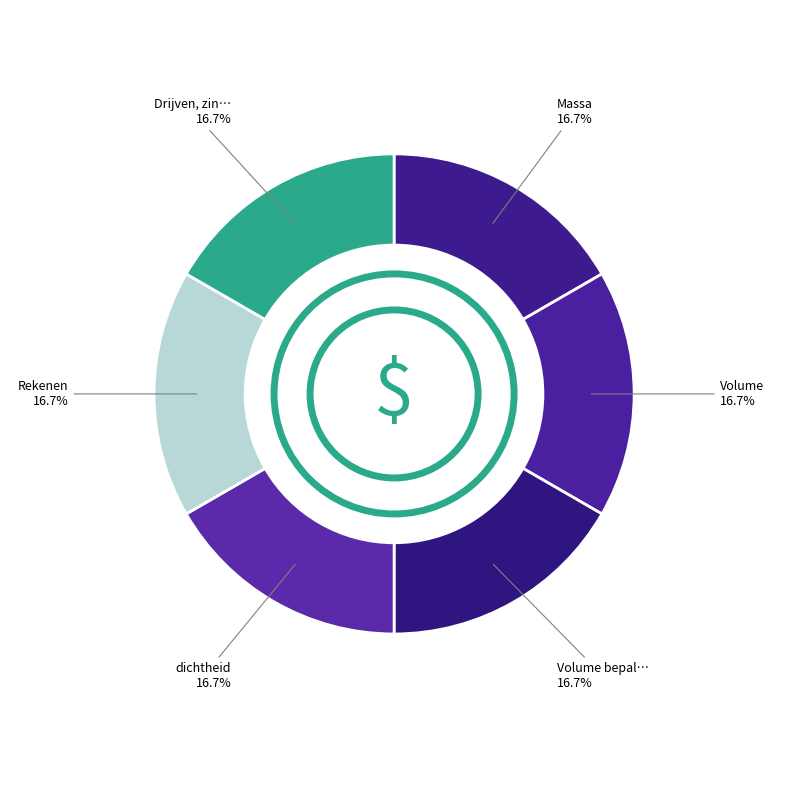

Count the number of slices in the pie.

6